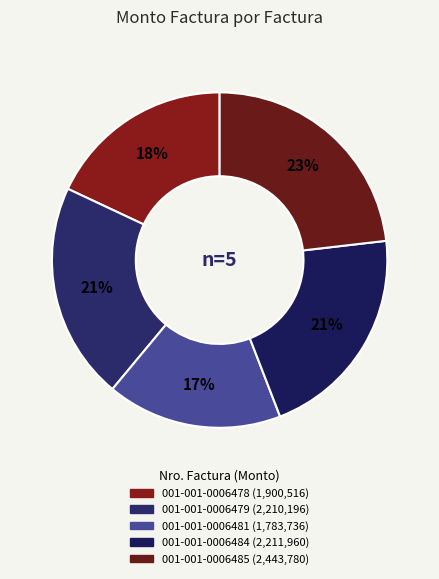

Which has a higher value, 001-001-0006479 or 001-001-0006485?

001-001-0006485